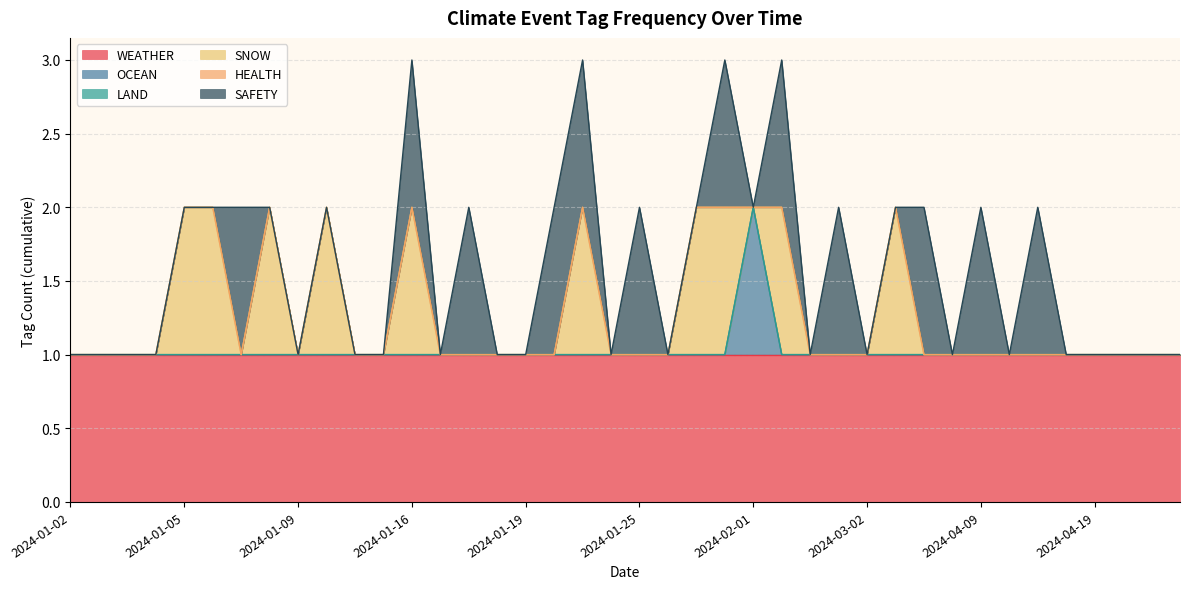

At which label does WEATHER reach its minimum?

2024-01-02